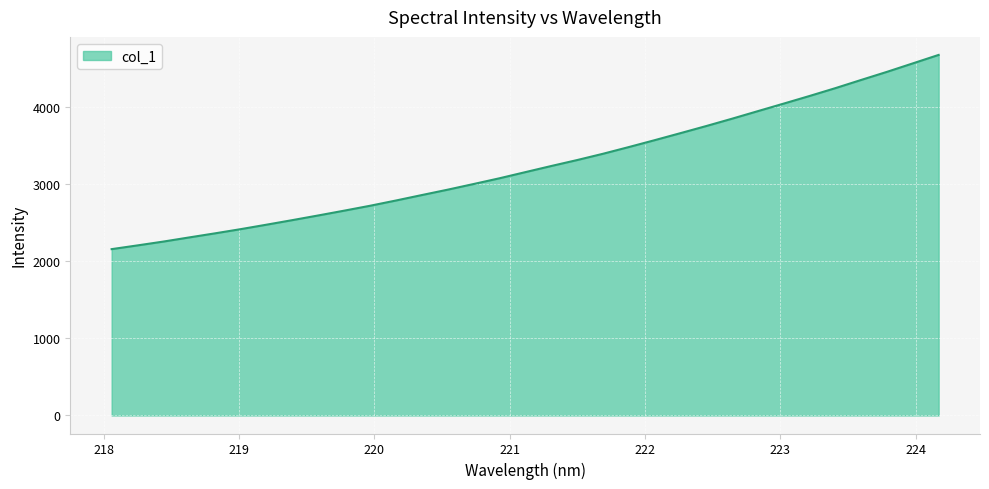

What is the greatest value displayed?

4682.2